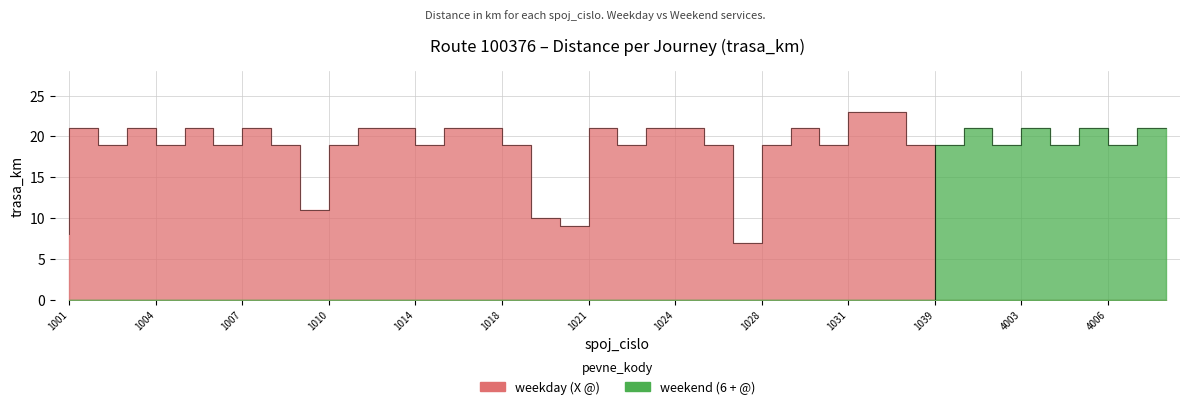

How many categories are shown in the chart?

39